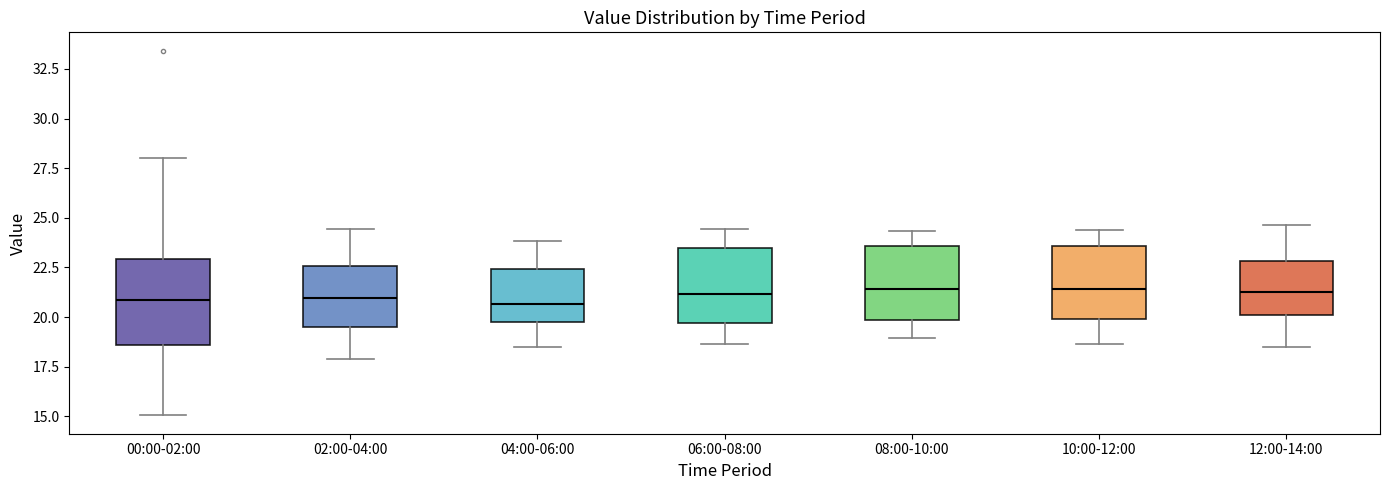

Reading left to right, read every box against the y-axis: the position of its median line, the range the box covers, and the ends of its whiskers. The values are not printed on the chart, so give them approximately, as read against the axis.

00:00-02:00: median 21.0, box 18.5 to 23.0, whiskers 15.0 to 28.0
02:00-04:00: median 21.0, box 19.5 to 22.5, whiskers 18.0 to 24.5
04:00-06:00: median 20.5, box 20.0 to 22.5, whiskers 18.5 to 24.0
06:00-08:00: median 21.0, box 19.5 to 23.5, whiskers 18.5 to 24.5
08:00-10:00: median 21.5, box 20.0 to 23.5, whiskers 19.0 to 24.5
10:00-12:00: median 21.5, box 20.0 to 23.5, whiskers 18.5 to 24.5
12:00-14:00: median 21.5, box 20.0 to 23.0, whiskers 18.5 to 24.5